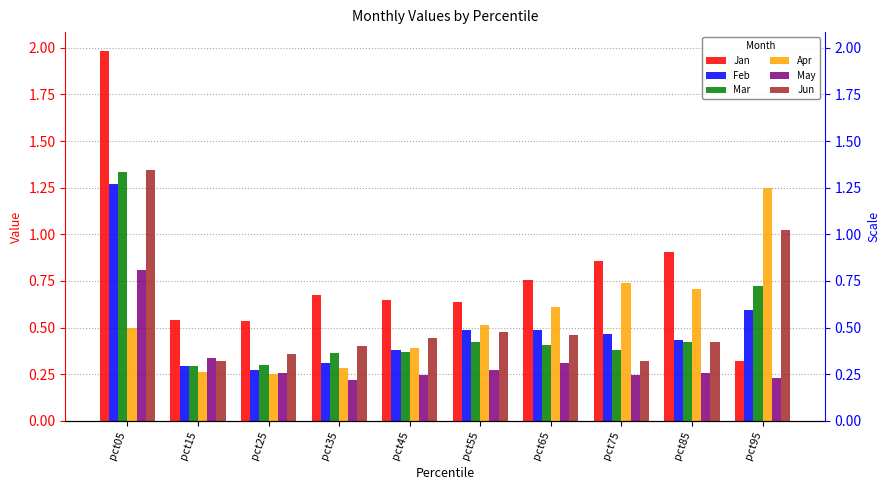

At which category is the sum across all series the highest?

pct05